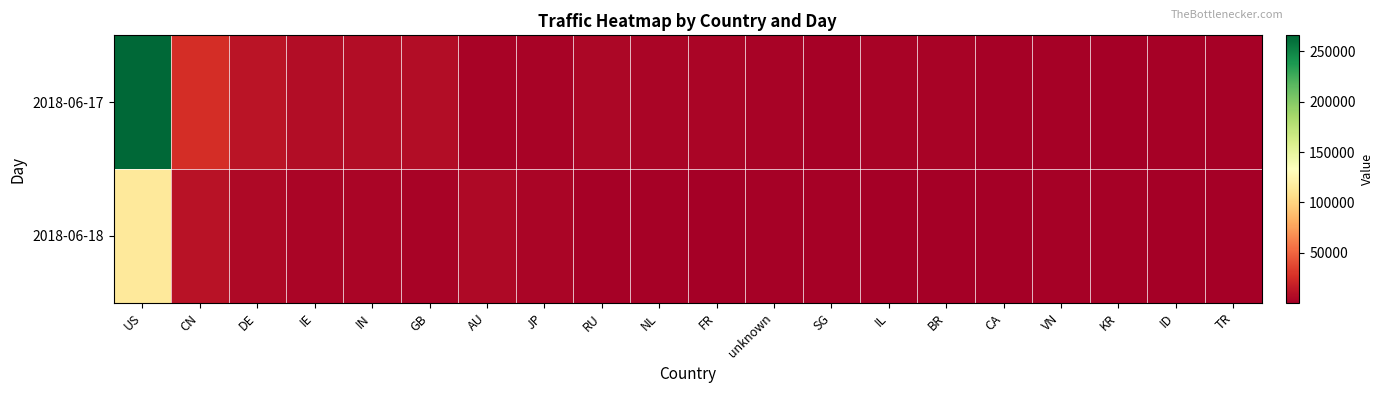

What is the total value across all series at IL?

3299